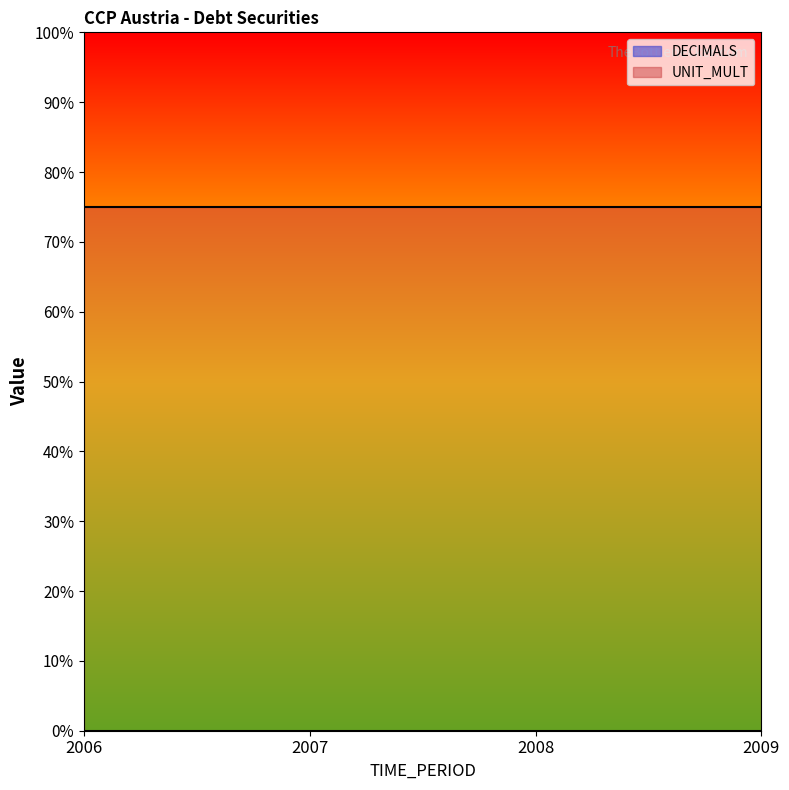

List the series in order of their overall mean, lowest first.

DECIMALS, UNIT_MULT